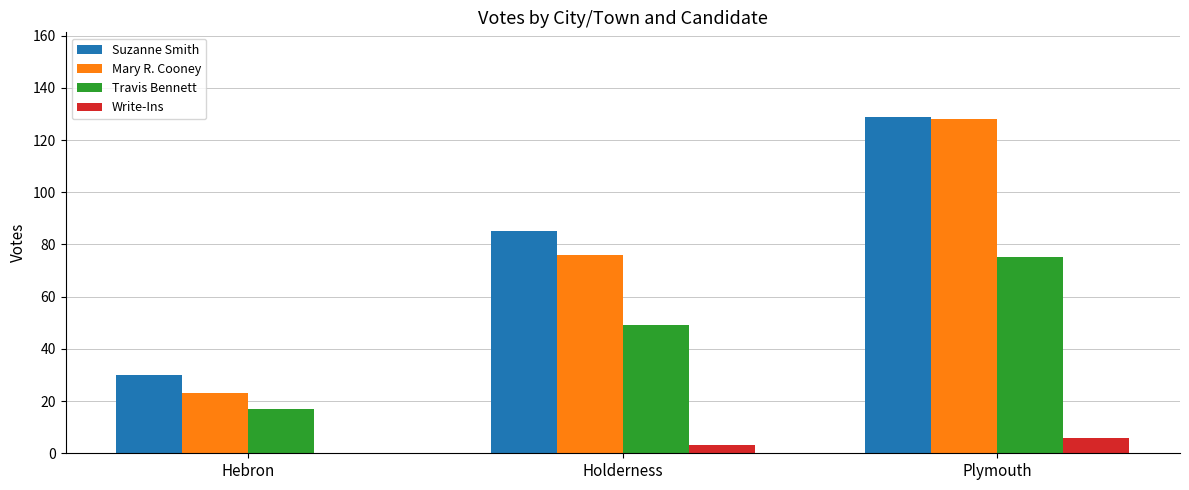

Count the Mary R. Cooney values in the range 23 to 128.

3